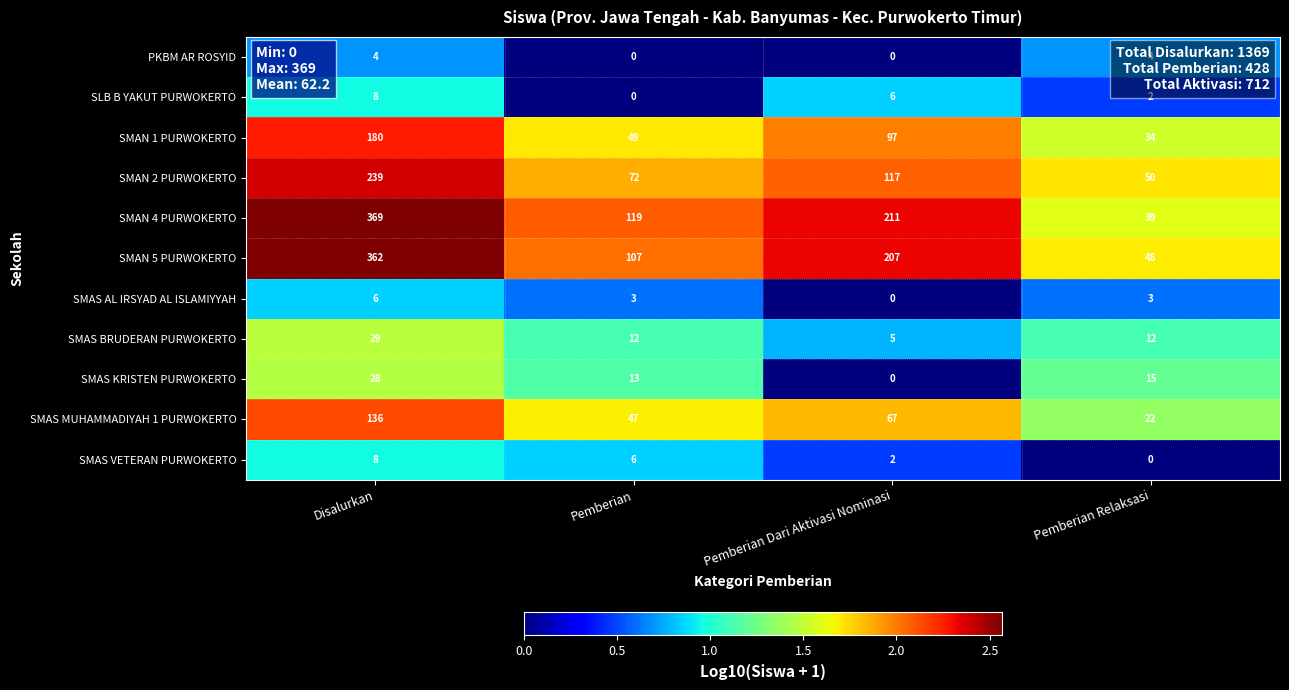

What is the sum of the SMAN 5 PURWOKERTO values at Disalurkan and Pemberian?

469